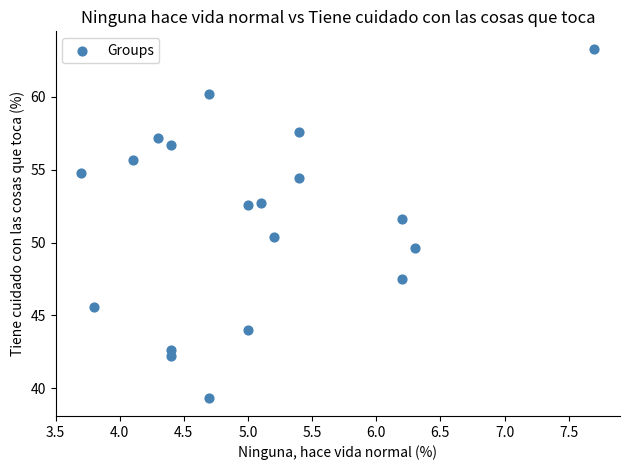

What is the range of X values (max minus min)?

4.0